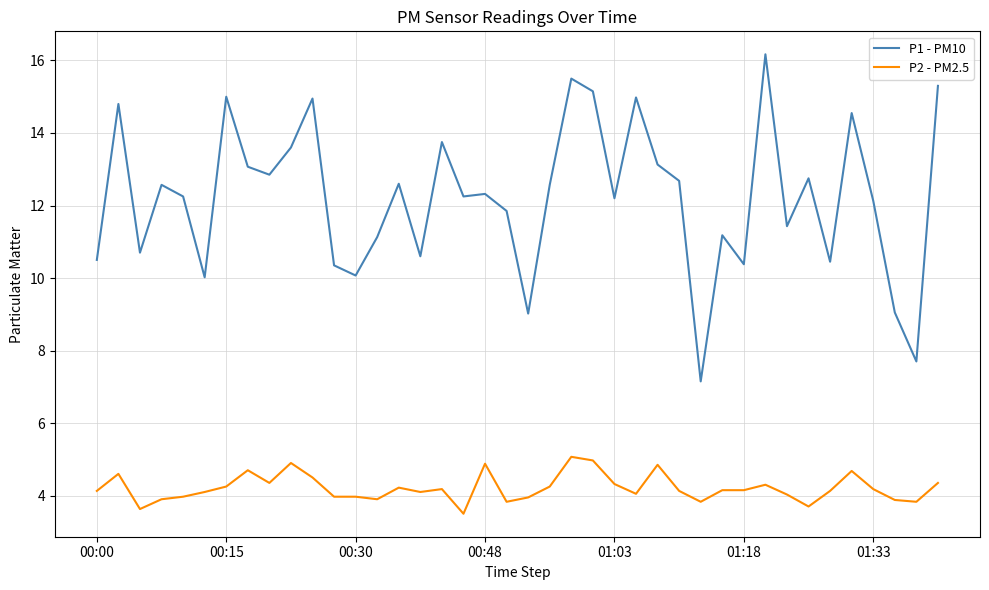

List the series in order of their overall mean, lowest first.

P2 - PM2.5, P1 - PM10